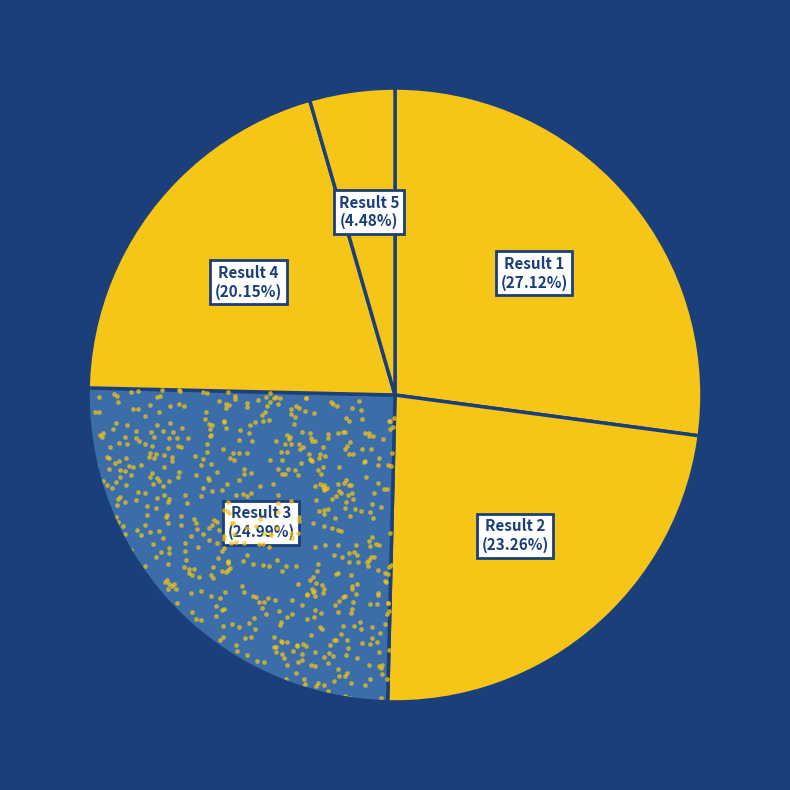

Which category has the biggest portion of the pie?

Result 1